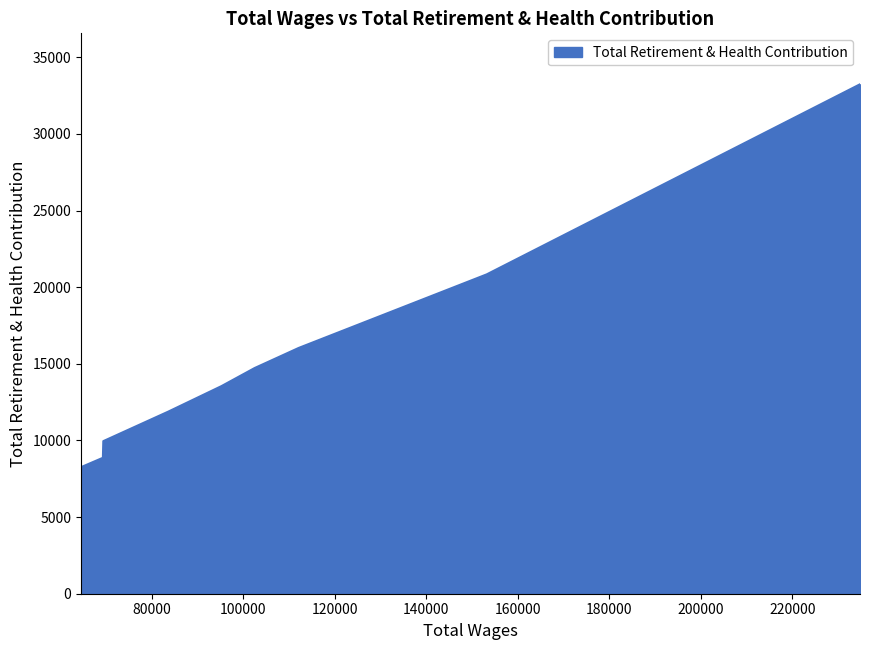

What is the difference between the maximum and minimum values?

24979